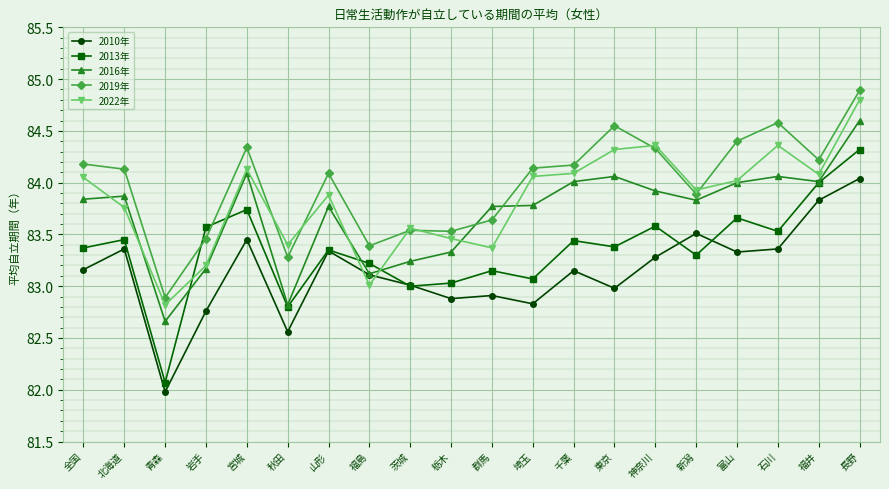

What position from the left is 秋田?

6